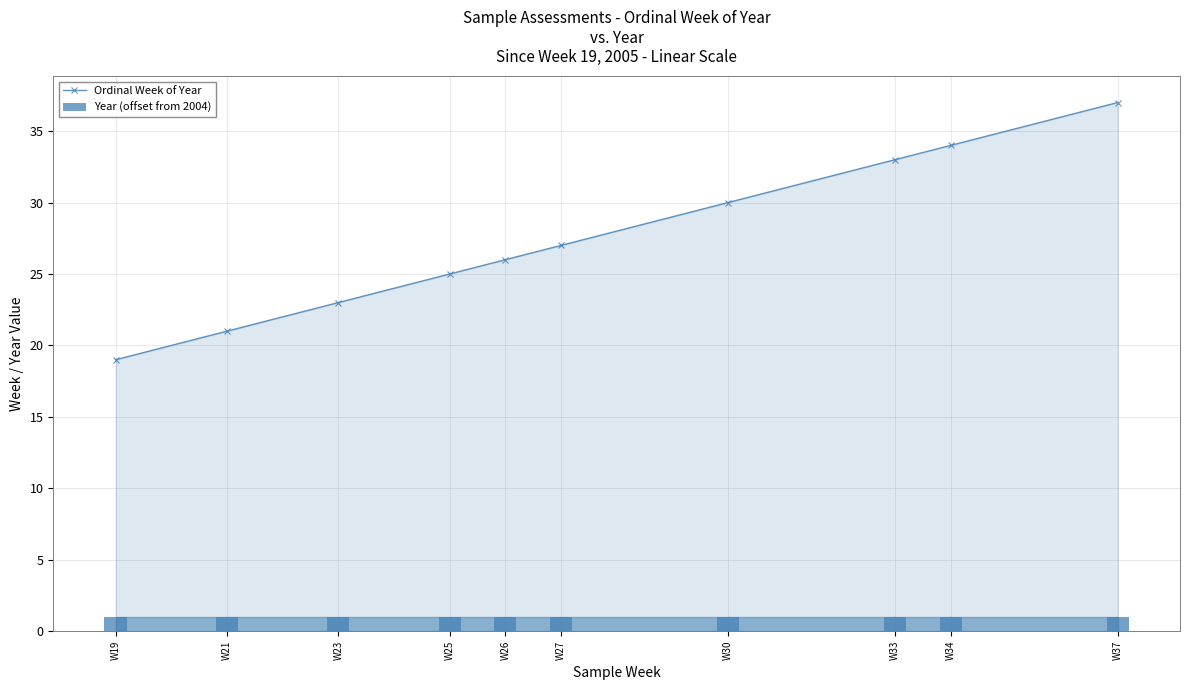

At which category is the sum across all series the highest?

W37